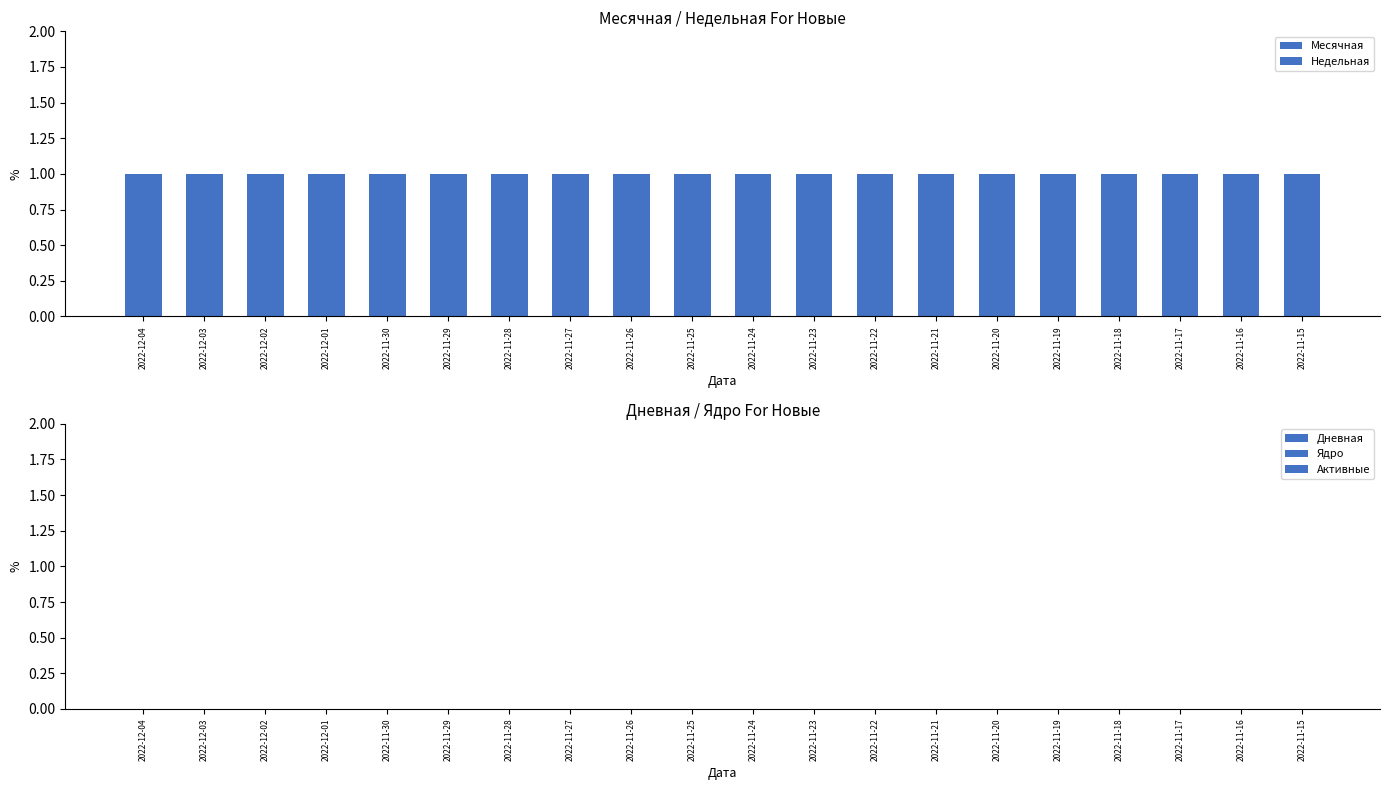

Reading right to left, list all the values displayed in this chart.

Месячная: 1	1	1	1	1	1	1	1	1	1	1	1	1	1	1	1	1	1	1	1
Недельная: 0	0	0	0	0	0	0	0	0	0	0	0	0	0	0	0	0	0	0	0
Дневная: 0	0	0	0	0	0	0	0	0	0	0	0	0	0	0	0	0	0	0	0
Ядро: 0	0	0	0	0	0	0	0	0	0	0	0	0	0	0	0	0	0	0	0
Активные: 0	0	0	0	0	0	0	0	0	0	0	0	0	0	0	0	0	0	0	0